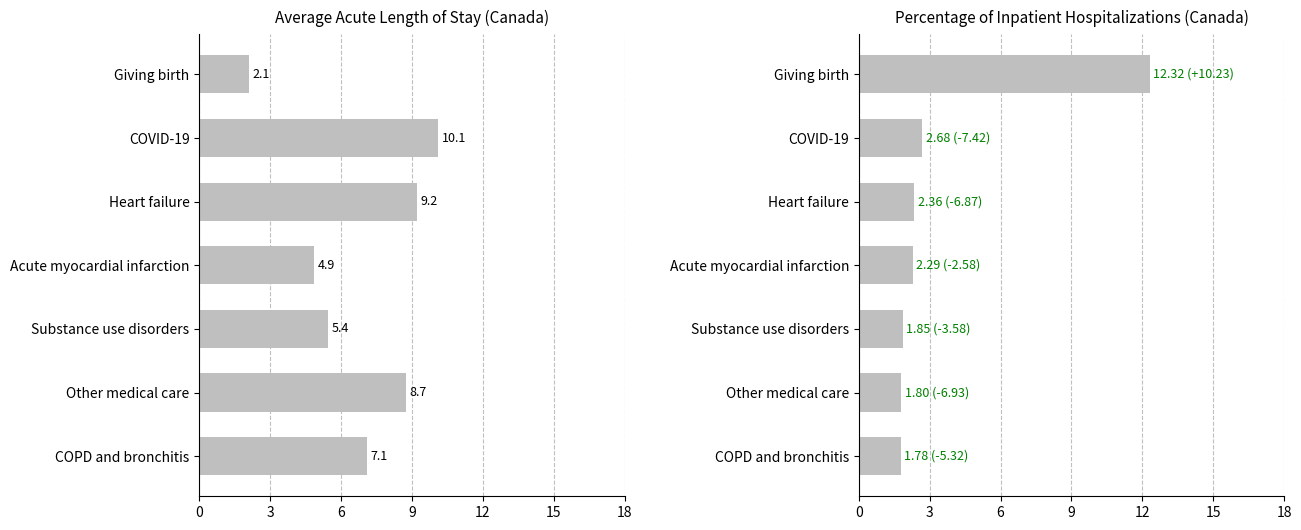

What is the difference between the highest and lowest values at Acute myocardial infarction?

2.6